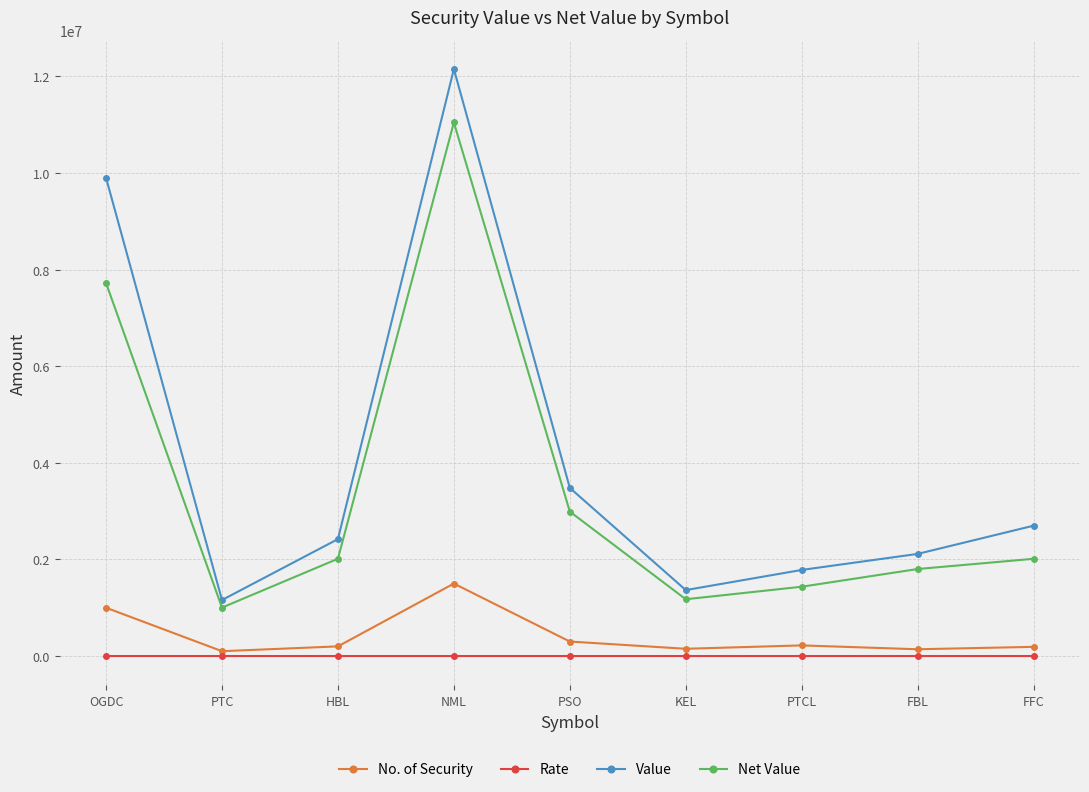

What position from the right is PTC?

8